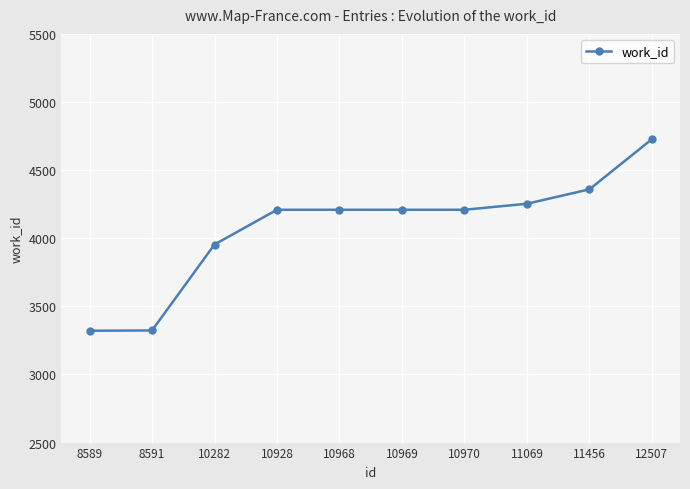

The value at 10969 is 4209. True or false?

True